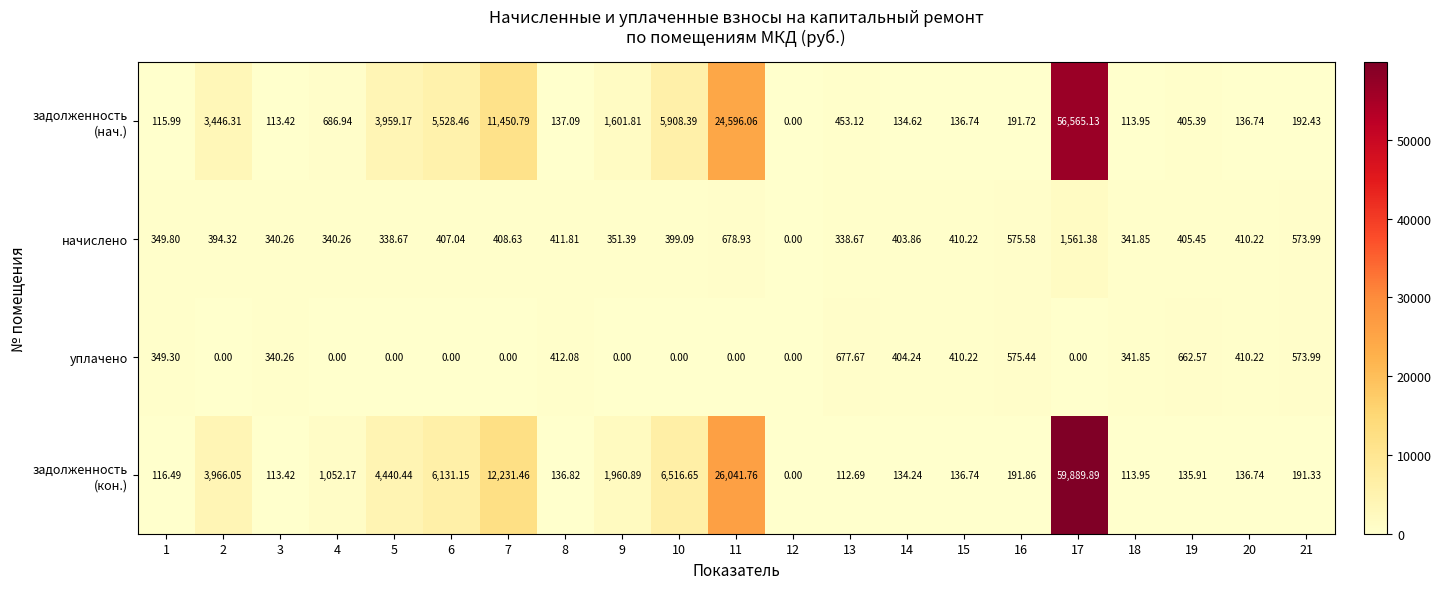

What is the difference between the highest and lowest values at 21?

382.7